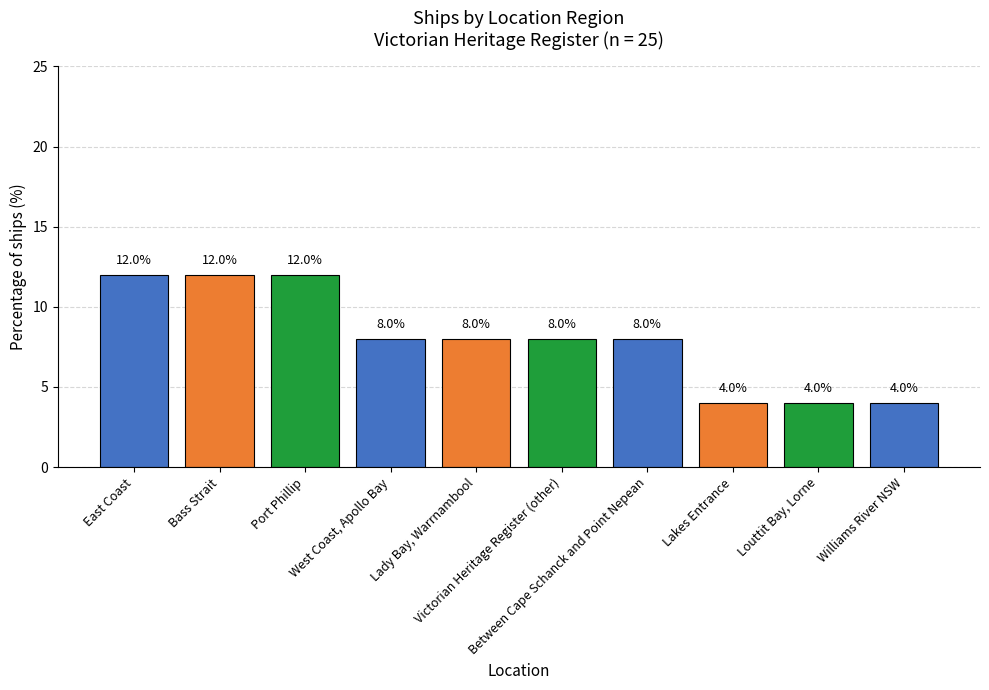

Reading right to left, transcribe all the data shown in this chart.

4	4	4	8	8	8	8	12	12	12